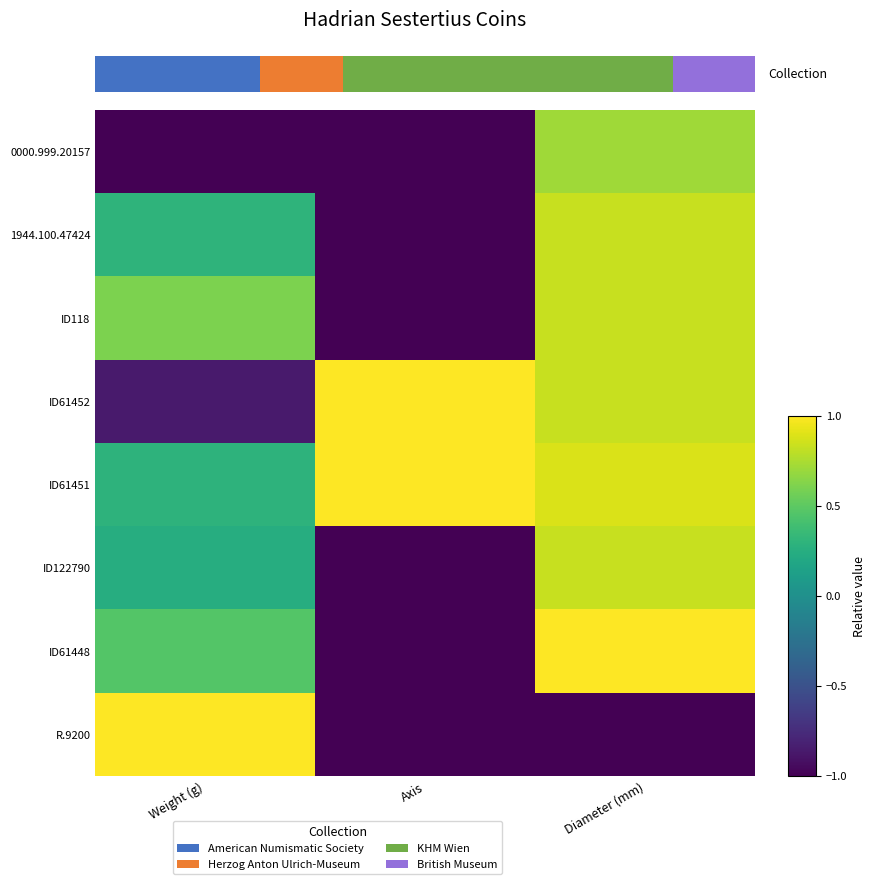

The 1944.100.47424 series shows 0.1 at Weight (g). True or false?

False